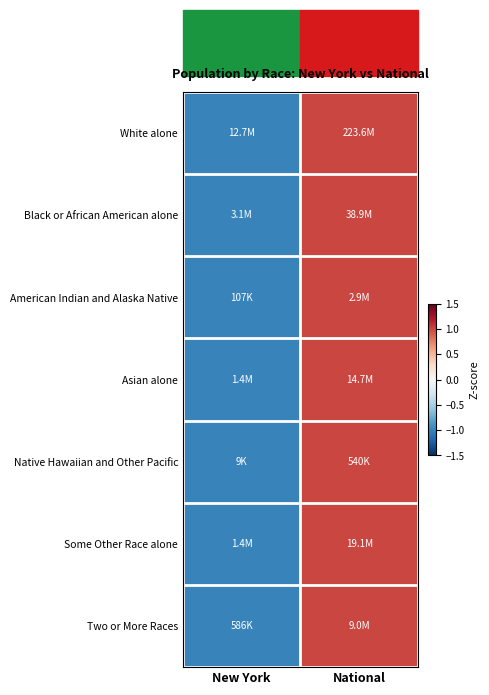

Reading left to right, transcribe all the data shown in this chart.

White alone: New York=-1	National=1
Black or African American alone: New York=-1	National=1
American Indian and Alaska Native: New York=-1	National=1
Asian alone: New York=-1	National=1
Native Hawaiian and Other Pacific: New York=-1	National=1
Some Other Race alone: New York=-1	National=1
Two or More Races: New York=-1	National=1